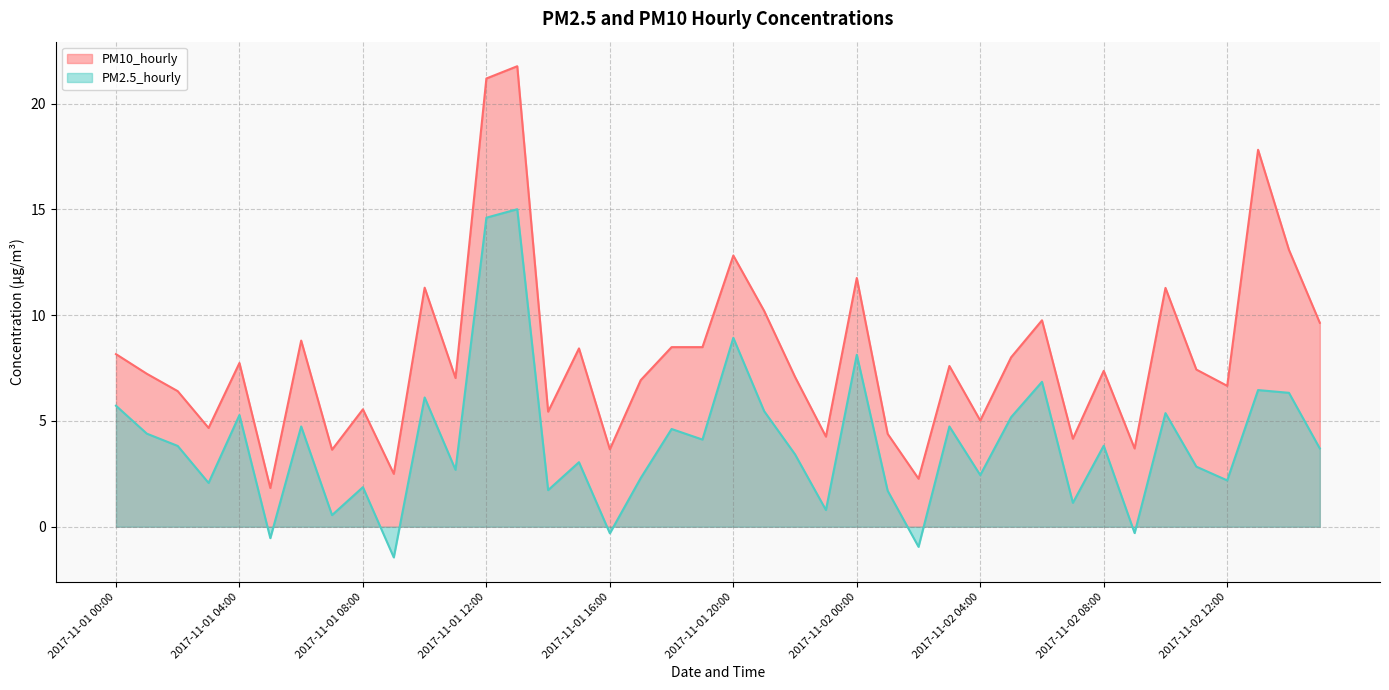

Which series has the largest range (max minus min)?

PM10_hourly